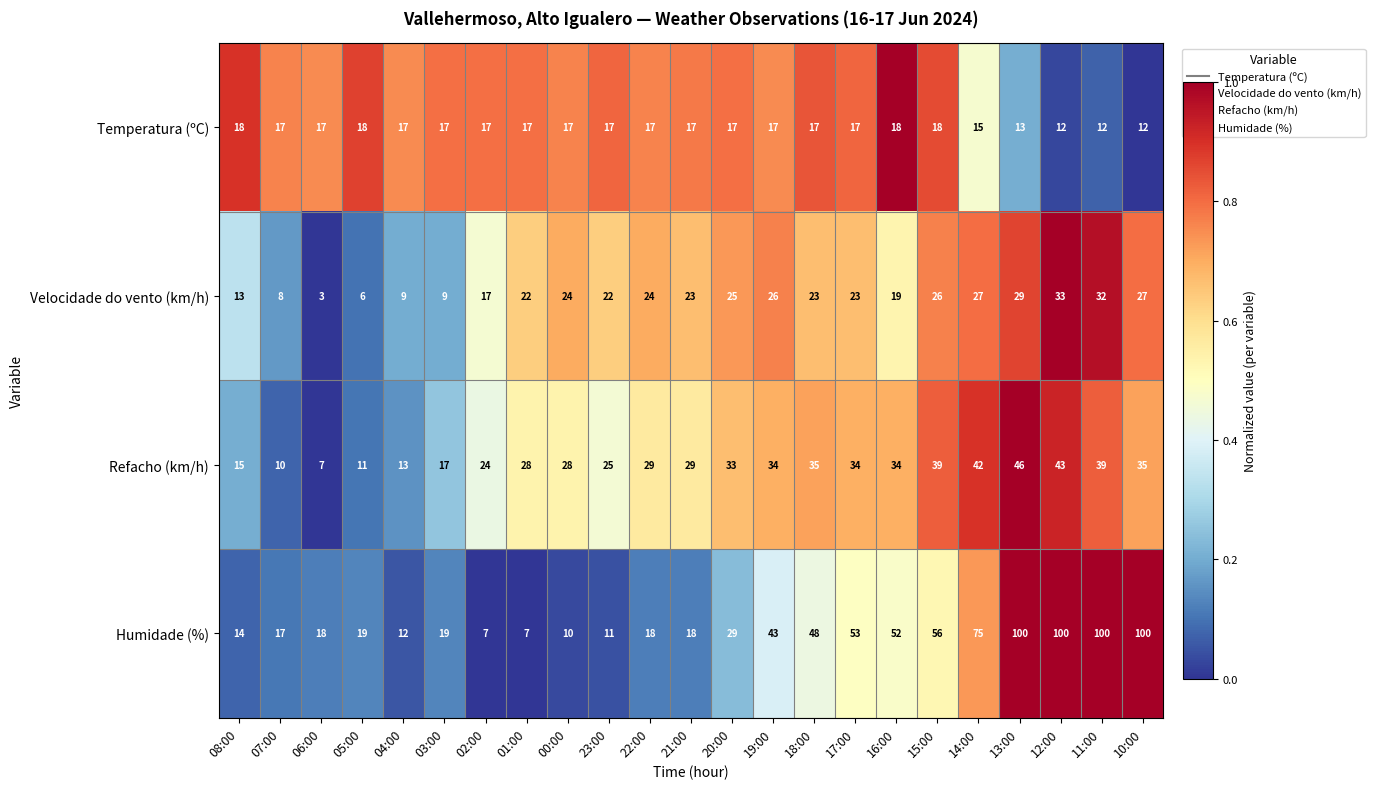

Which series has the largest total across all categories?

Humidade (%)